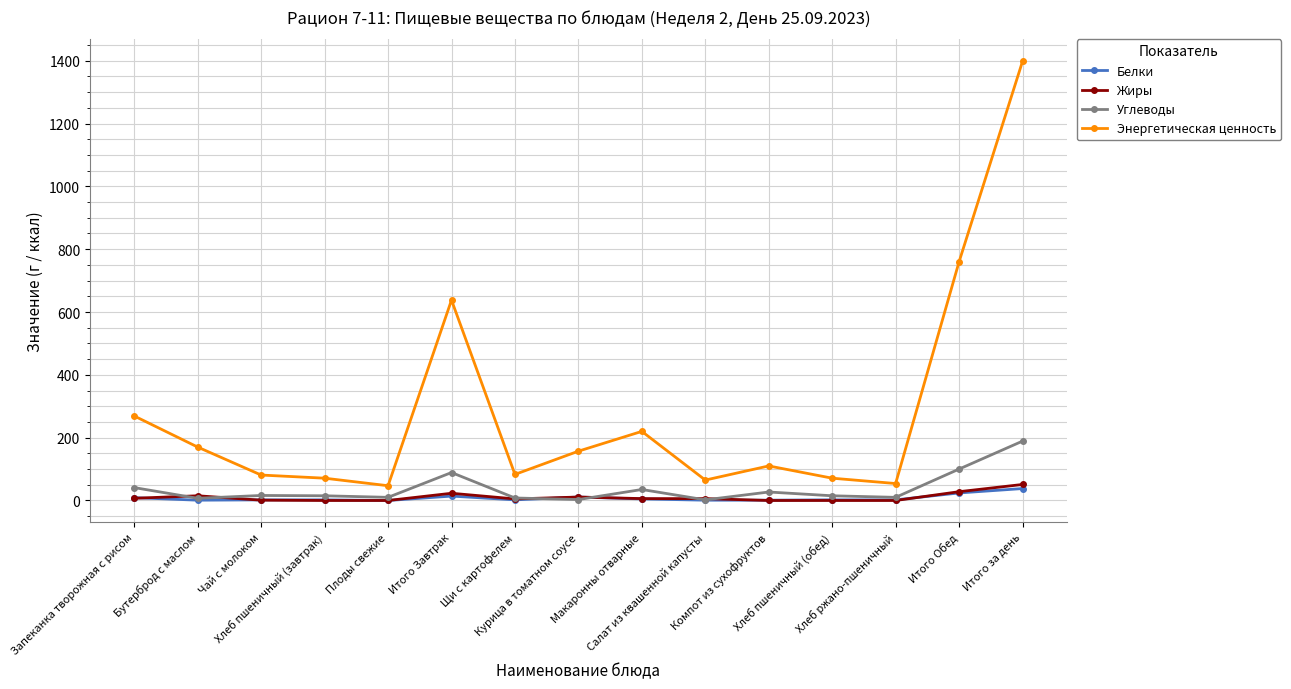

True or false: Энергетическая ценность and Углеводы cross at least once.

False